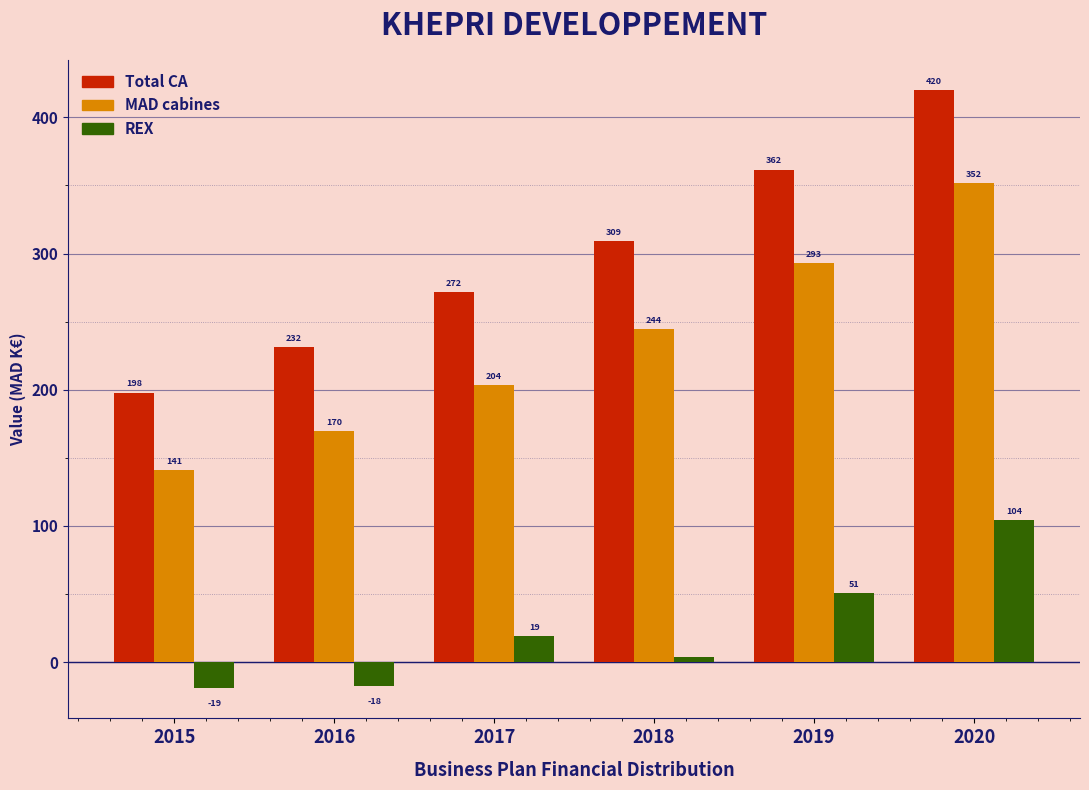

What is the total value across all series at 2020?

876.0